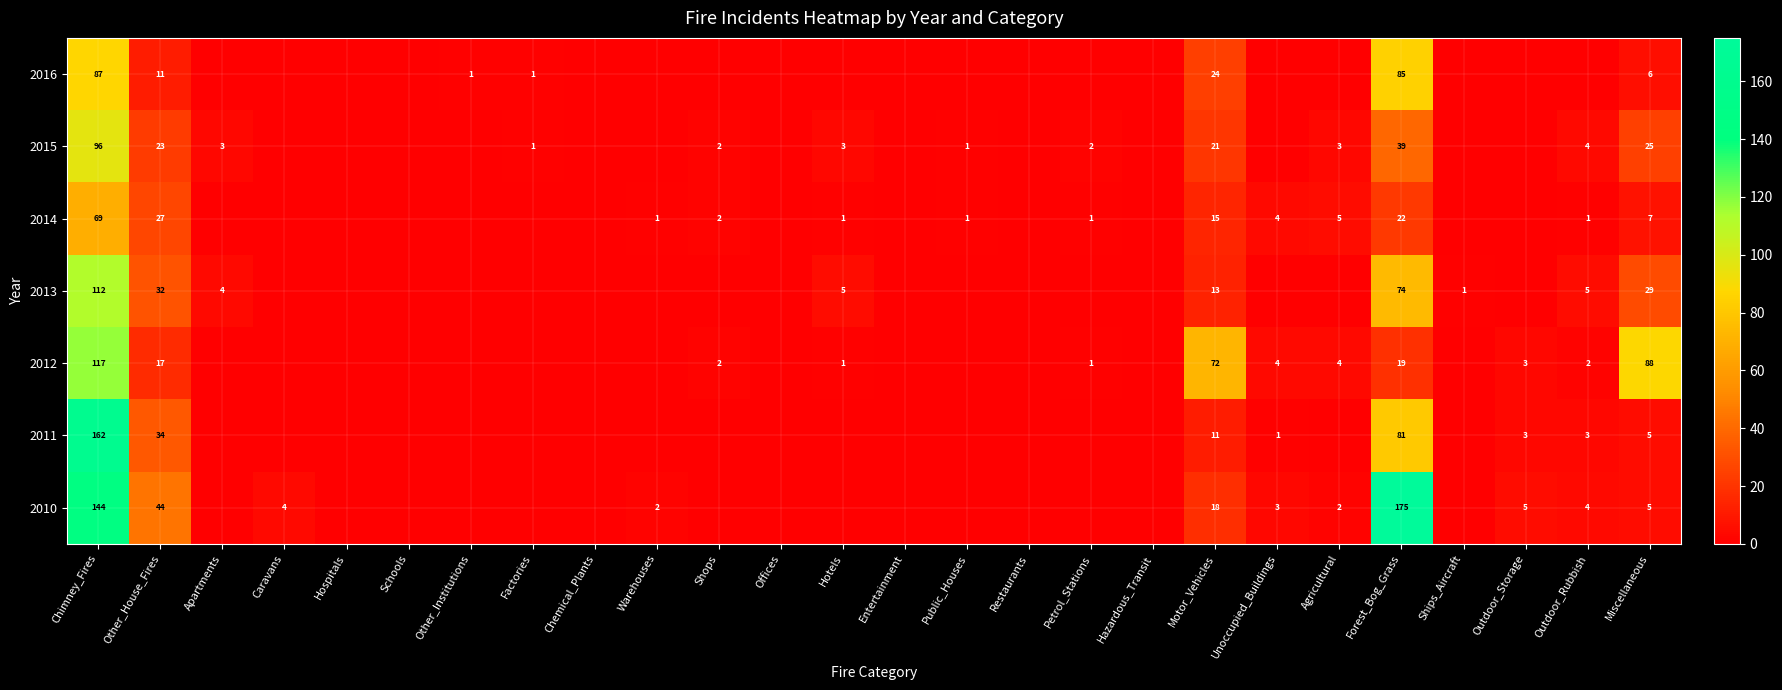

At how many categories does at least one series exceed 169?

1